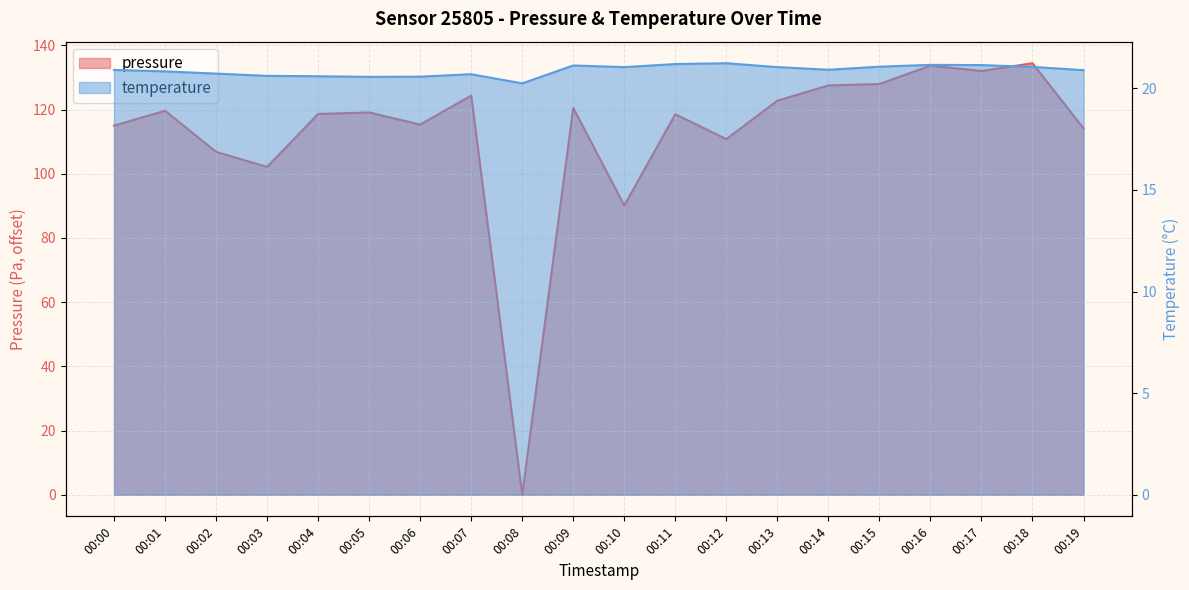

True or false: temperature and pressure intersect in this chart.

True